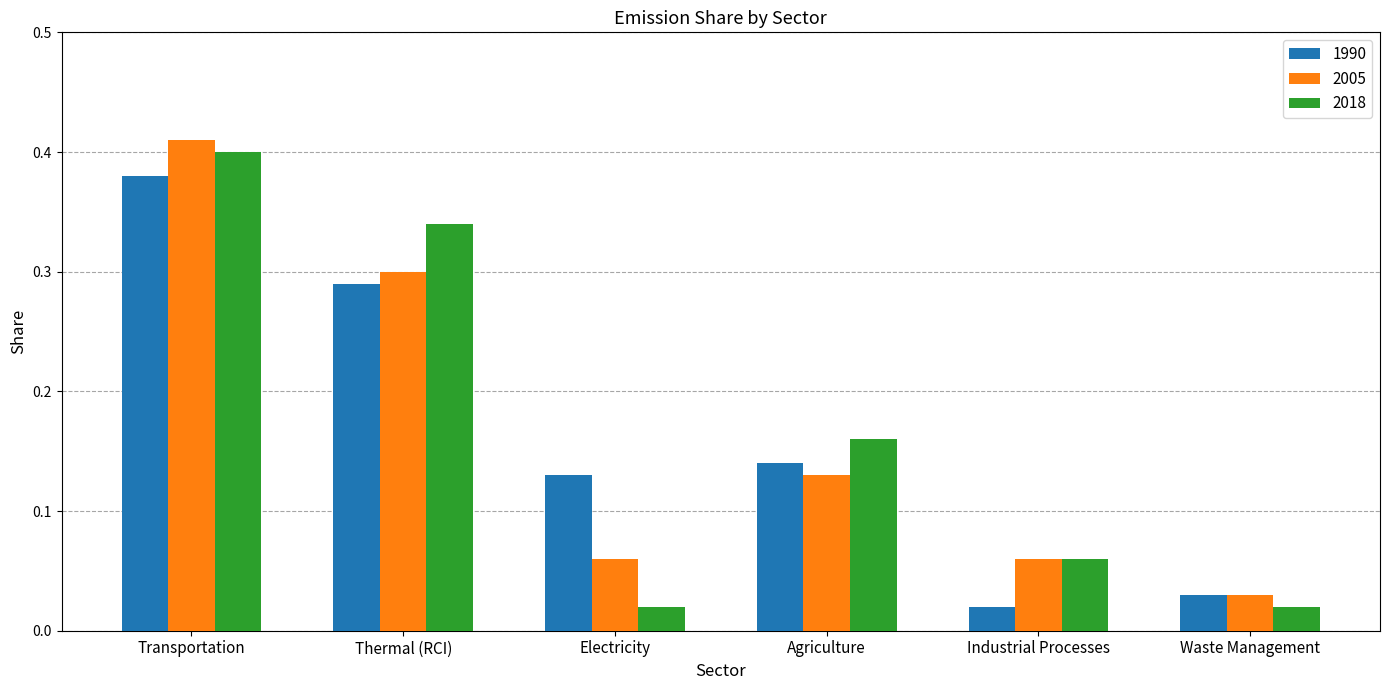

What is the label of the 2nd bar from the right?

Industrial Processes